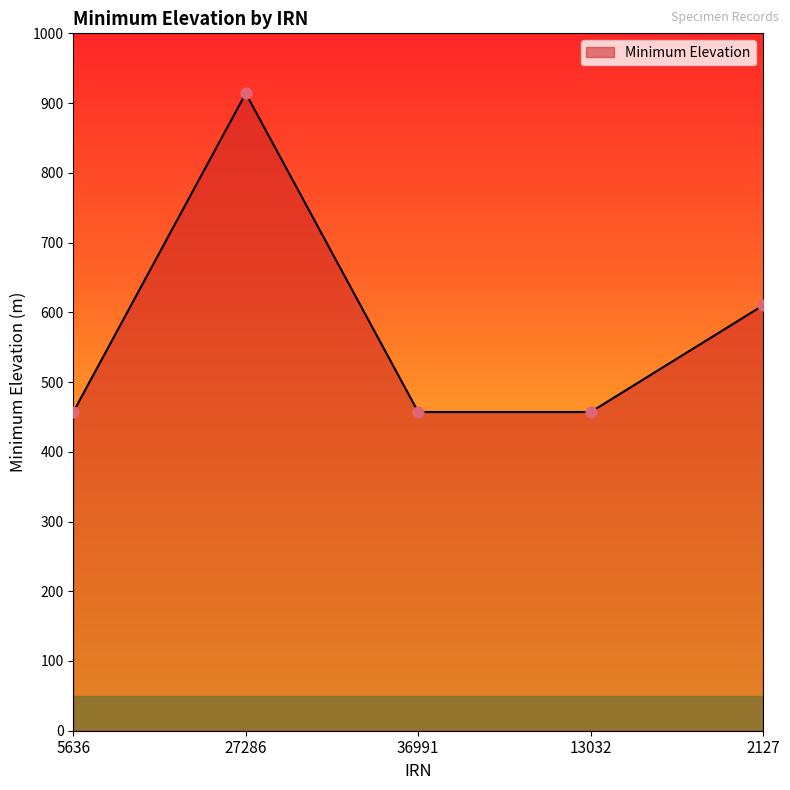

Which has a higher value, 13032 or 2127?

2127